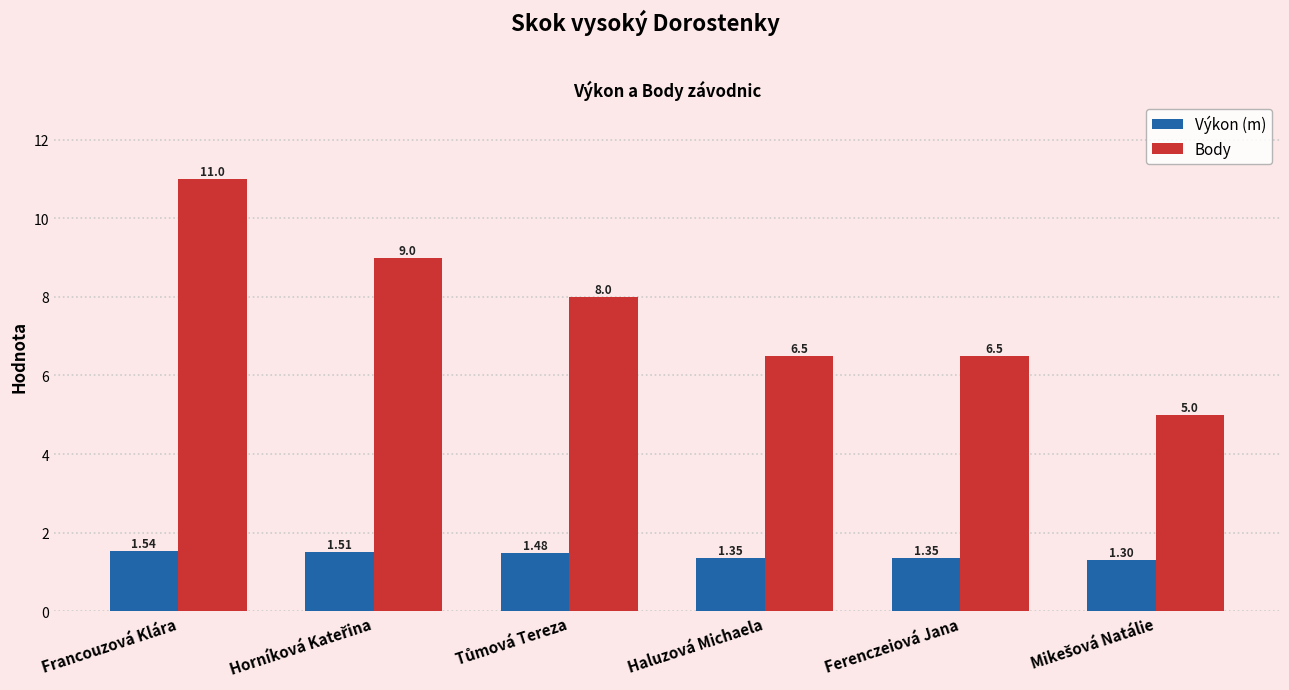

What are all the series names shown in the legend?

Výkon (m), Body